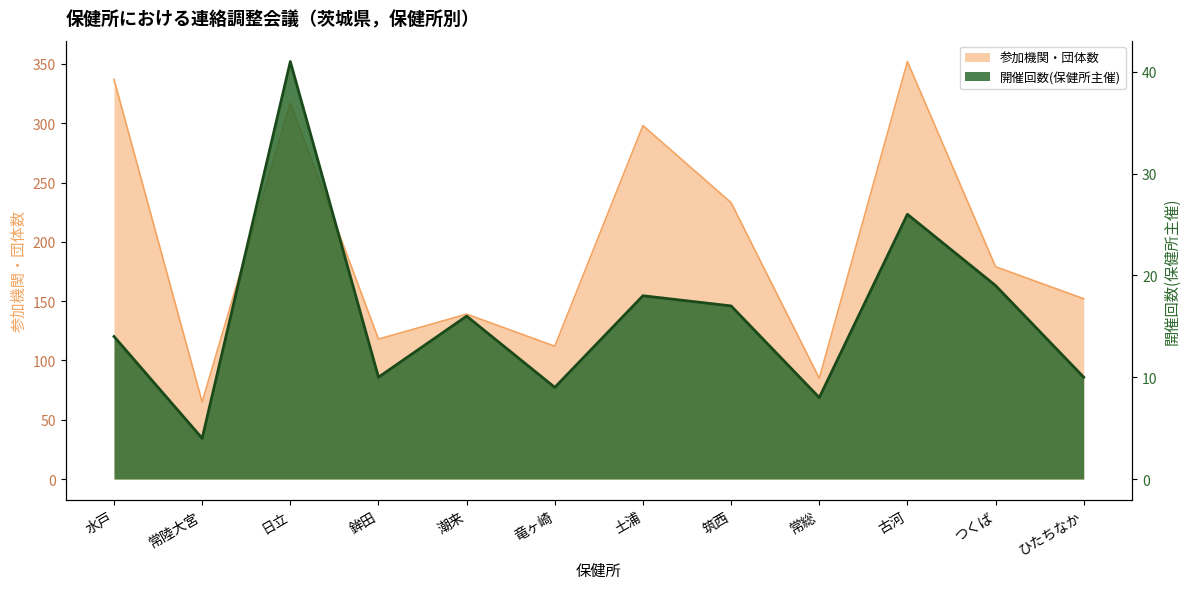

What is the sum of the 開催回数(保健所主催) values at 潮来 and 常陸大宮?

20